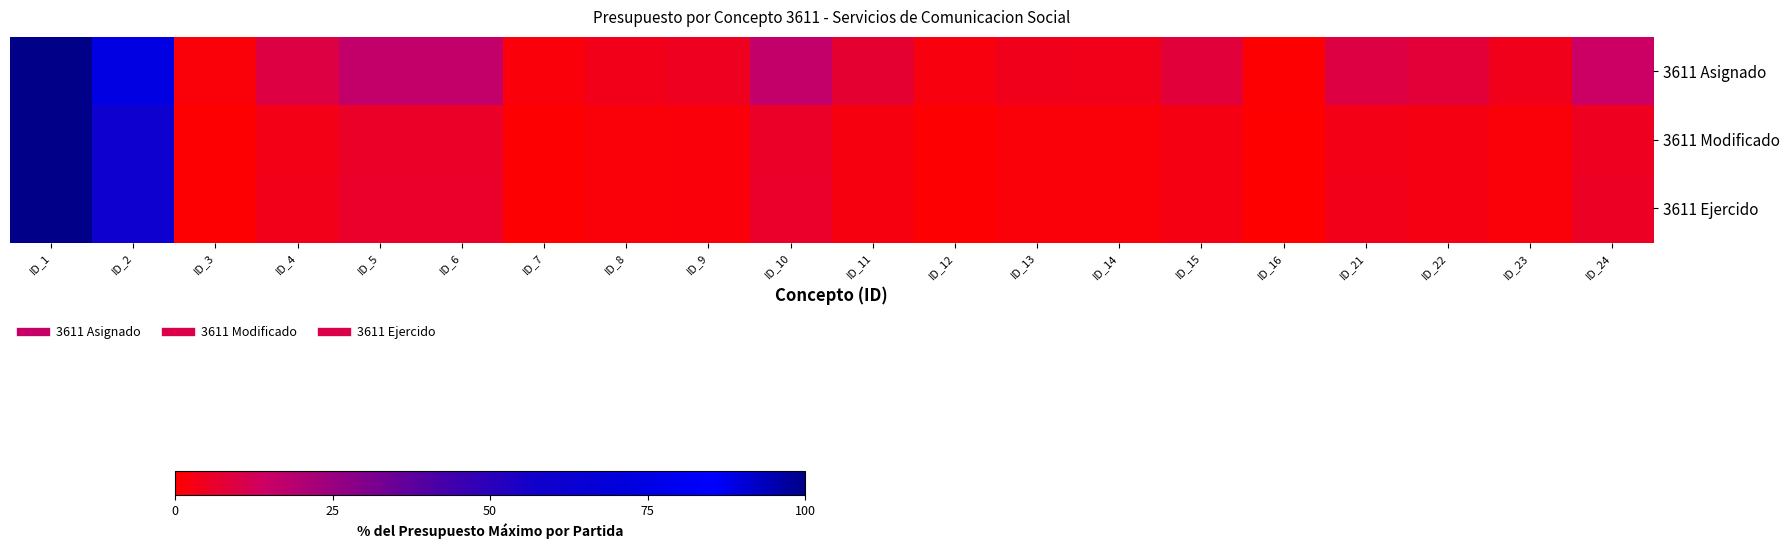

Between ID_3 and ID_7, which series saw the biggest shift?

3611 Asignado